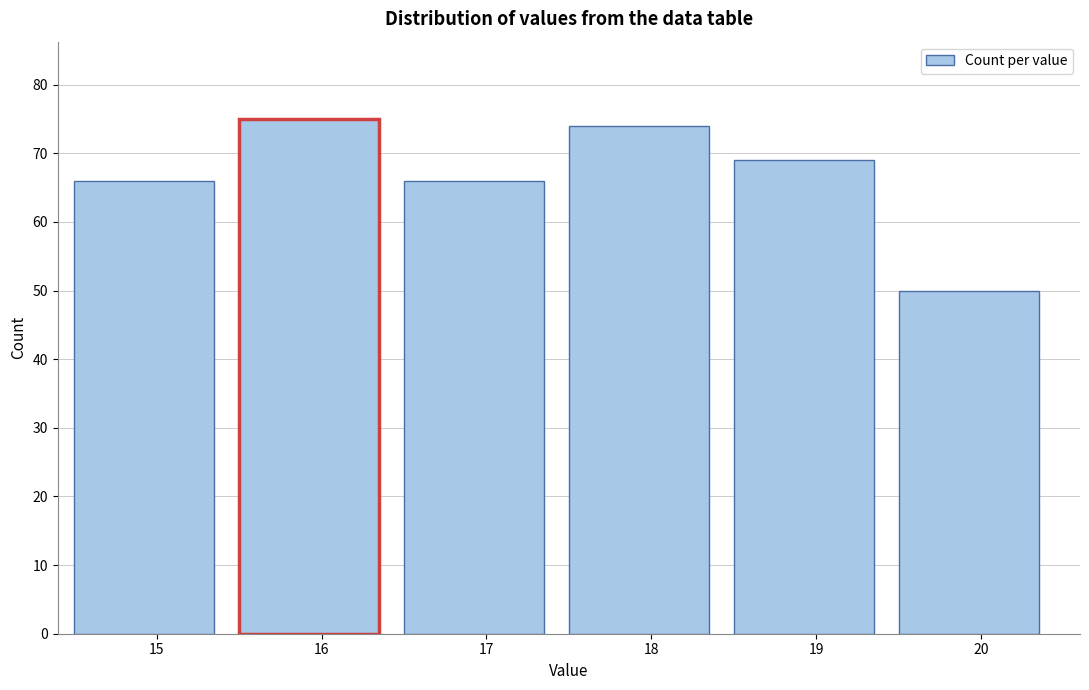

Reading right to left, list all the values displayed in this chart.

20=50	19=69	18=74	17=66	16=75	15=66